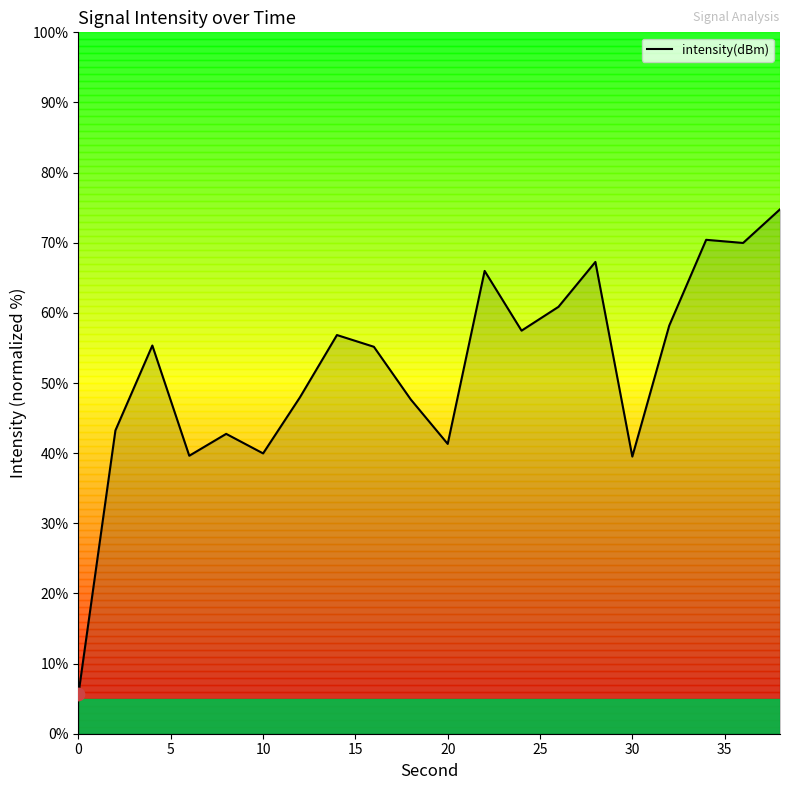

What is the smallest value displayed?

5.7